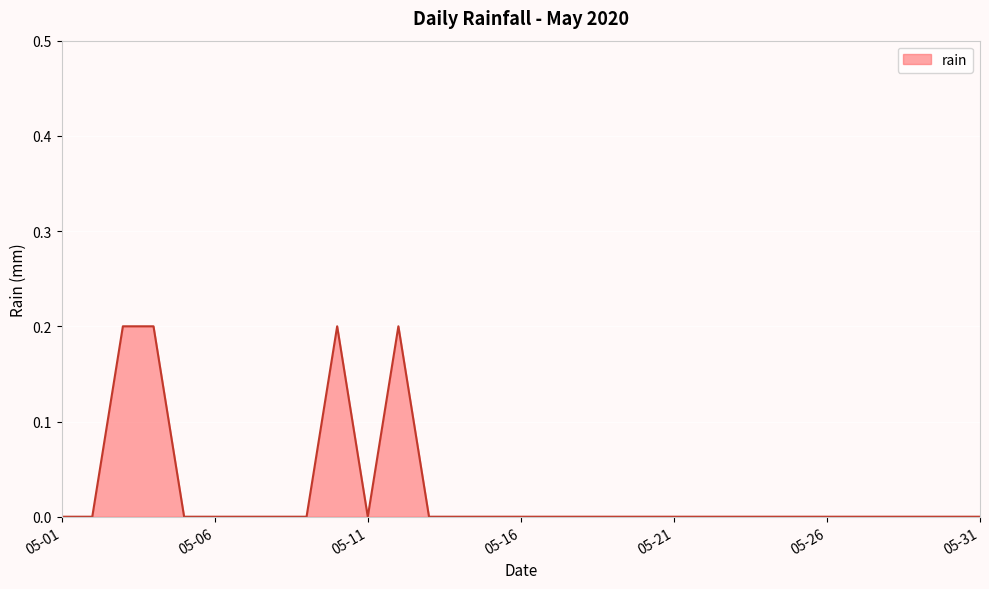

Does the chart have visible grid lines?

Yes